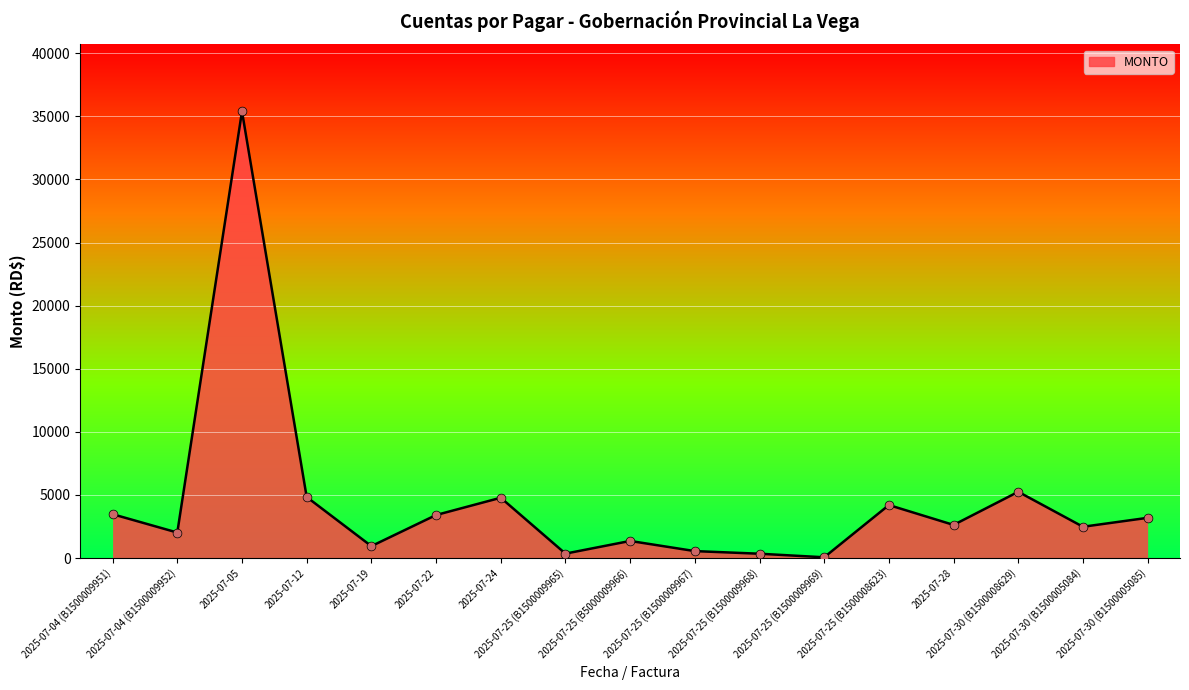

What is the ratio of the value at 2025-07-25 (B1500008623) to the value at 2025-07-25 (B5000009966)?

3.1